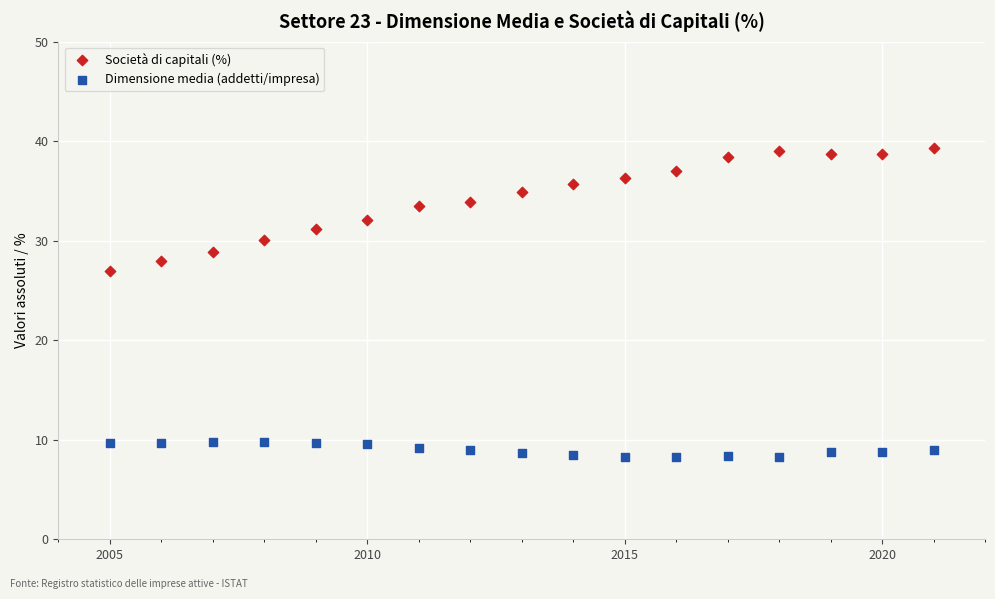

Across all data points, what is the range of X values (max minus min)?

16.0